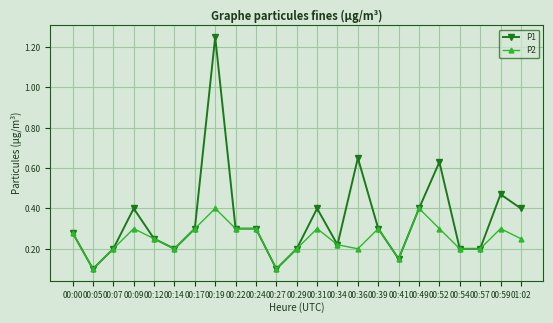

Which series changed the most between 00:12 and 00:52?

P1